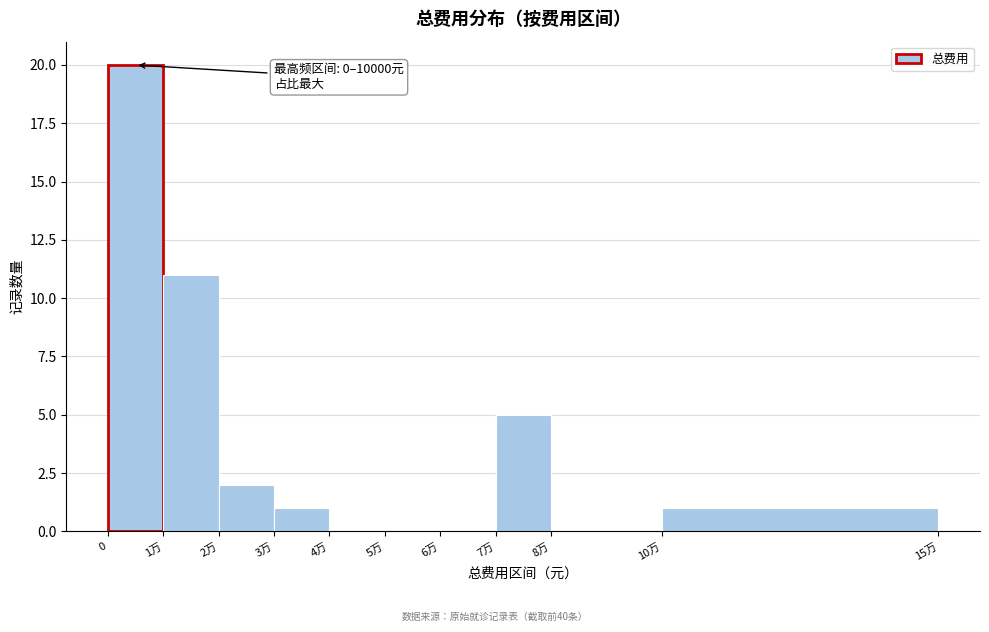

Reading left to right, extract all data points from this chart.

0=20	1万=11	2万=2	3万=1	4万=0	5万=0	6万=0	7万=5	8万=0	10万=1